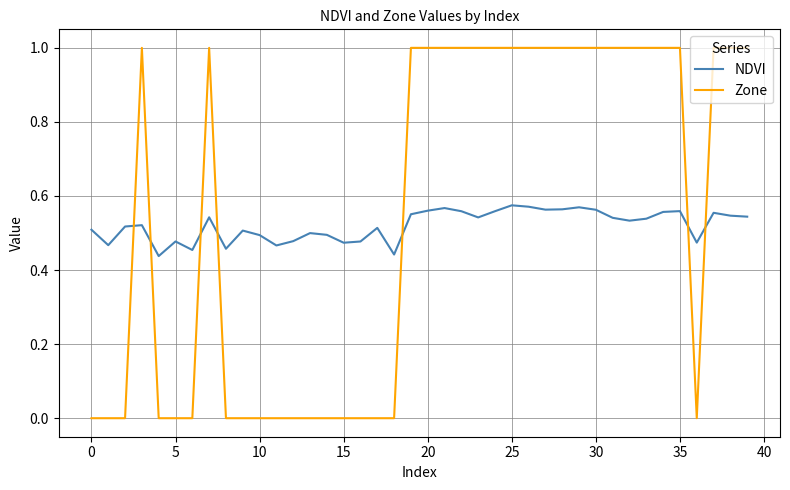

List the series in order of their peak value, highest first.

Zone, NDVI